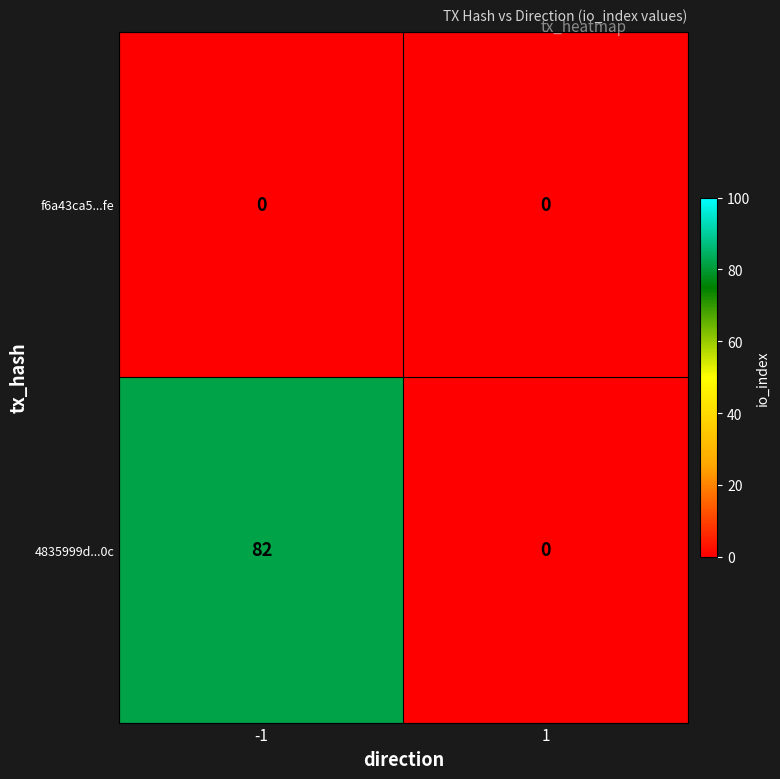

At which category does the chart reach its peak across all series?

-1